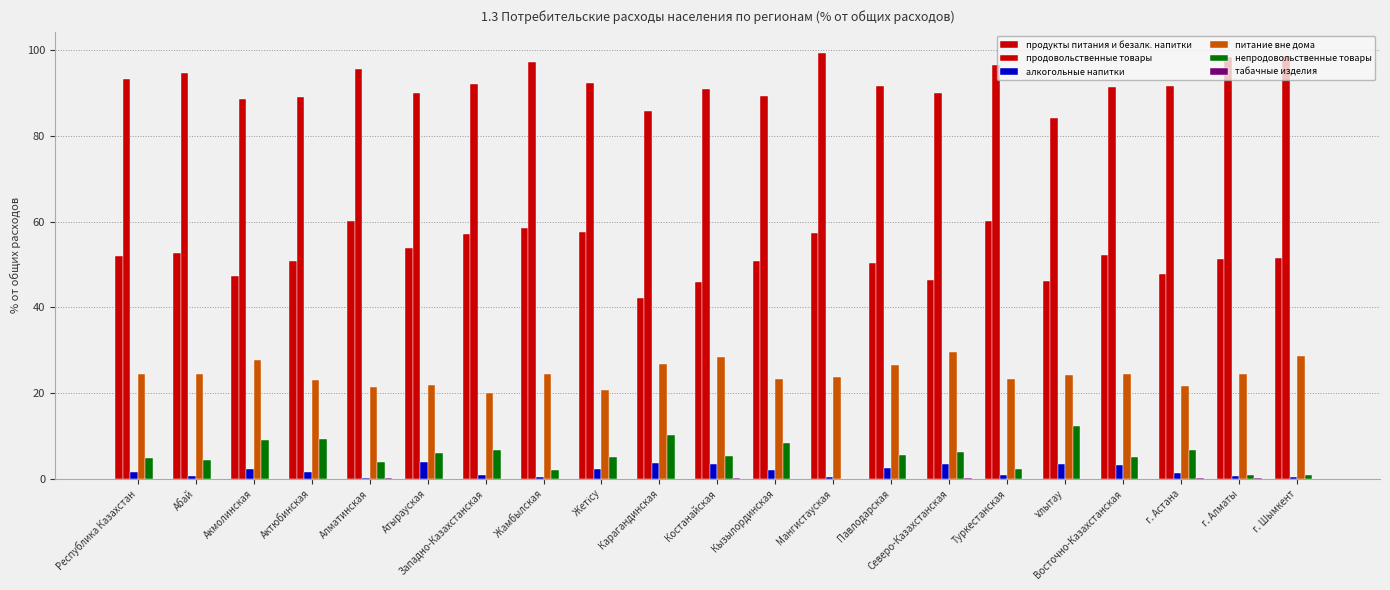

What is the total value across all series at Актюбинская?

173.9